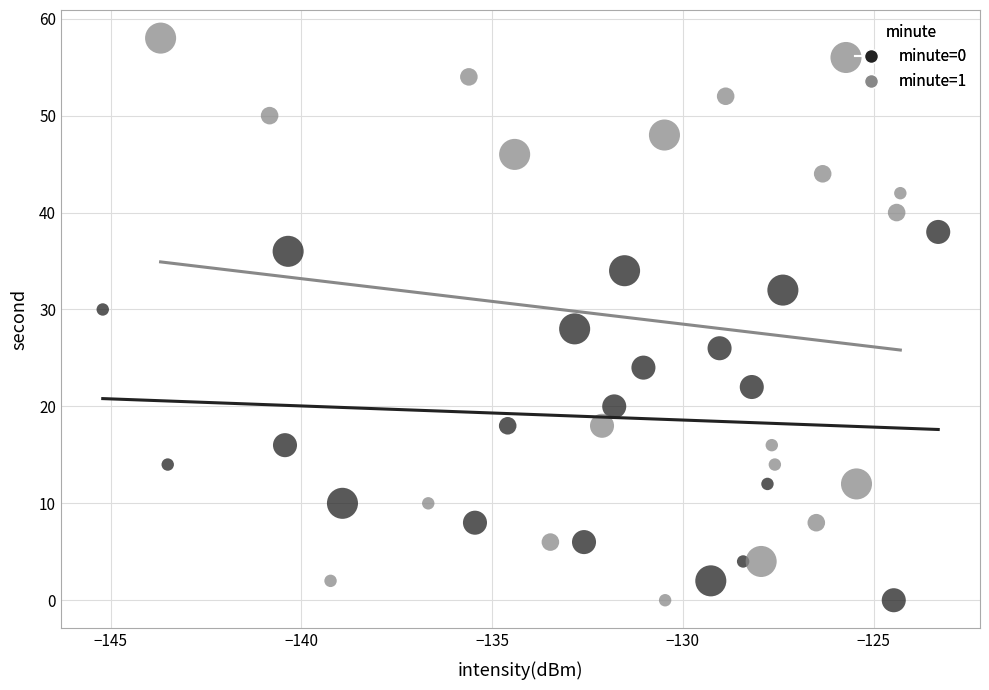

Which series has the widest spread of Y values?

minute=1